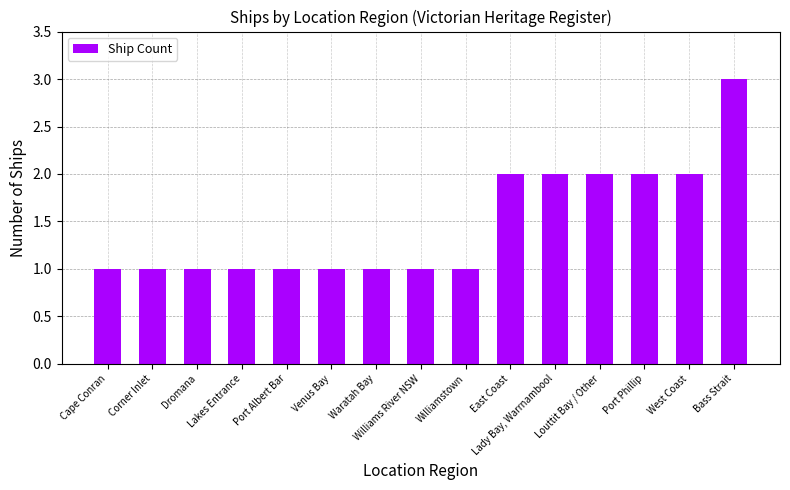

Reading left to right, what are all the values shown in this chart?

1	1	1	1	1	1	1	1	1	2	2	2	2	2	3